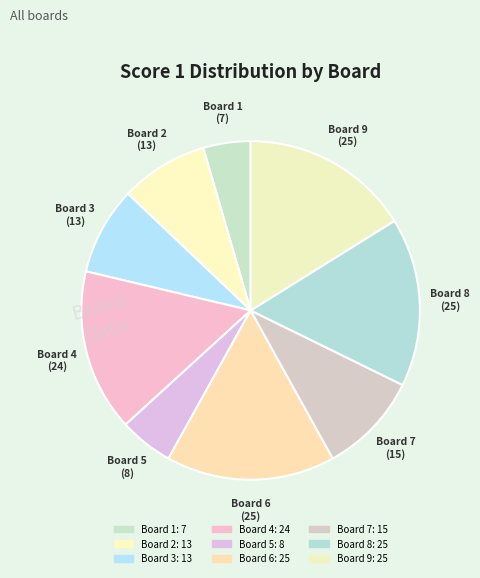

Do Board 7 and Board 9 together represent more than half of the pie?

No